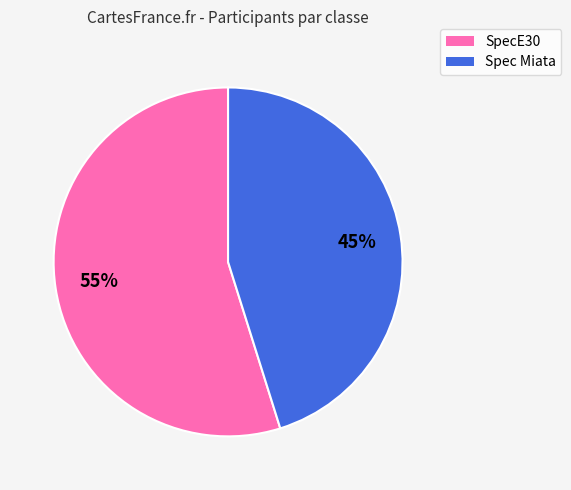

The SpecE30 slice represents 55% of the pie. True or false?

True